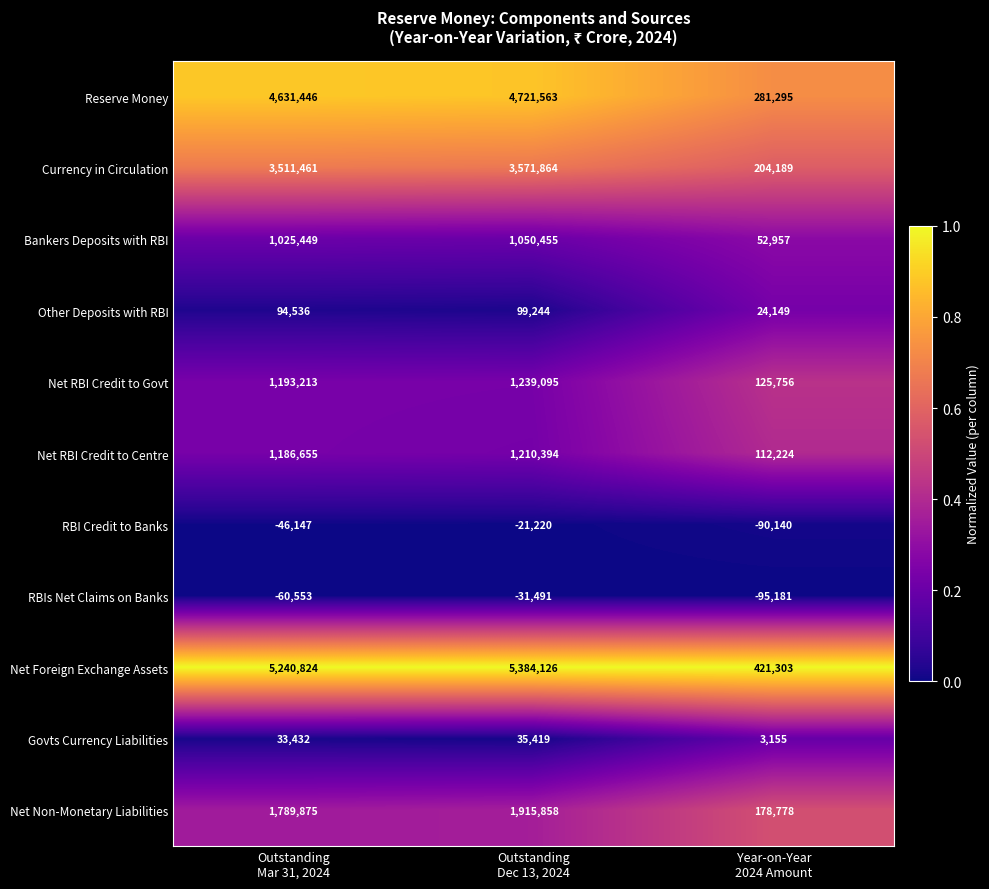

What is the difference between the highest and lowest values at Outstanding
Mar 31, 2024?

5301377